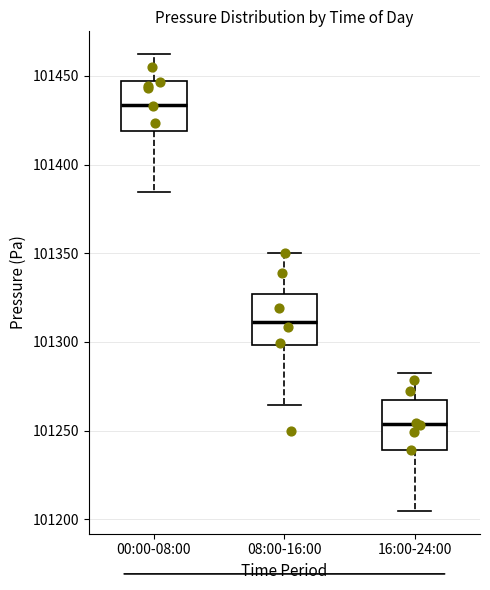

Which box has the highest median line?

00:00-08:00